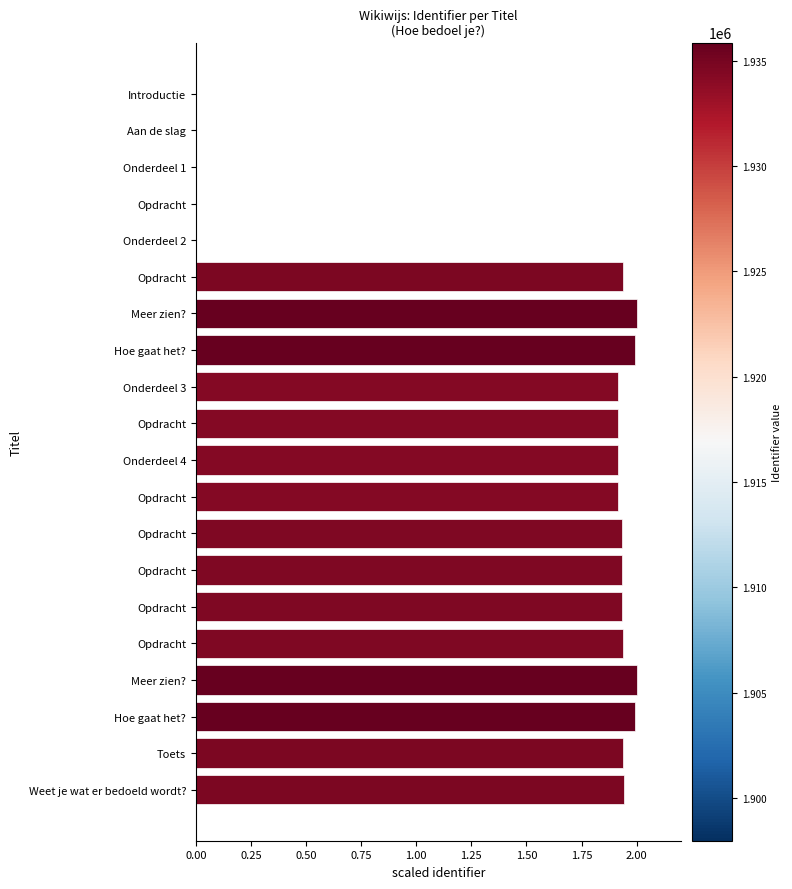

What is the average value?

1.5